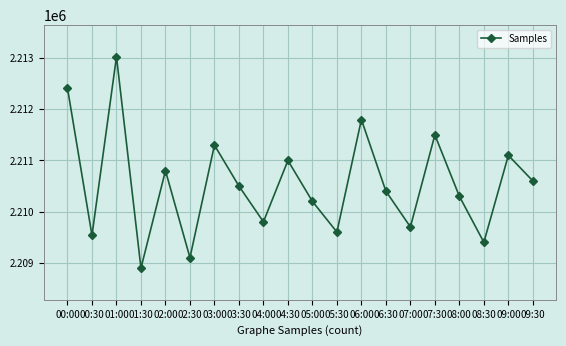

What is the change in value from 01:00 to 03:30?

-2529